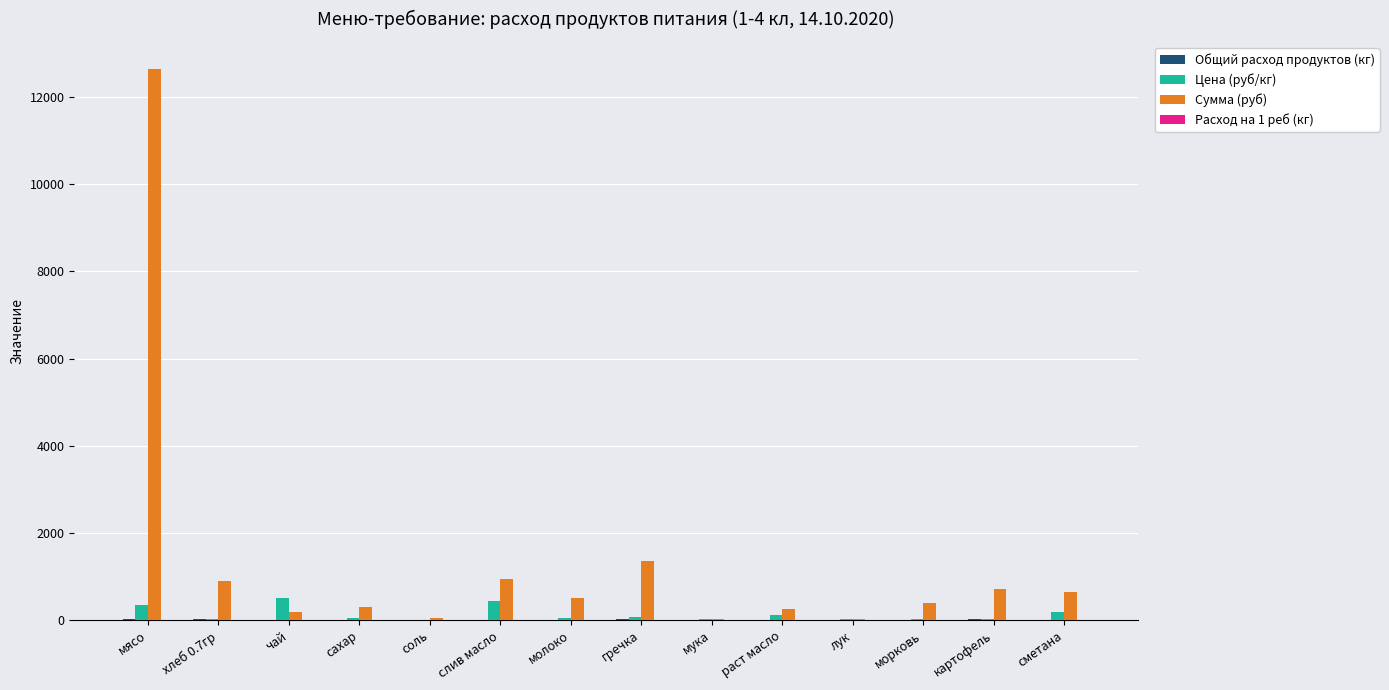

Which series has the largest total across all categories?

Сумма (руб)